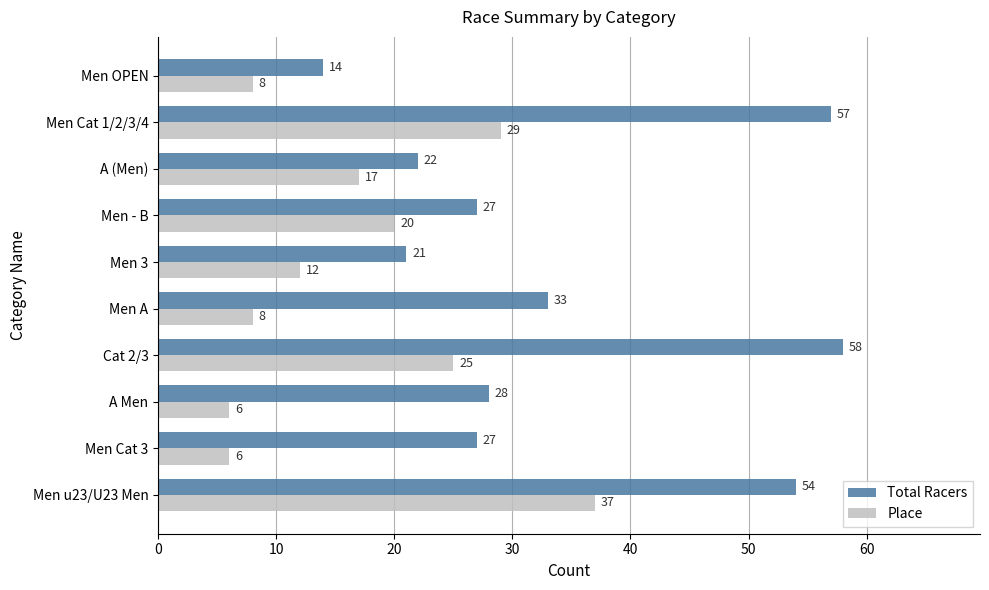

Rank the series by their average value, from lowest to highest.

Place, Total Racers